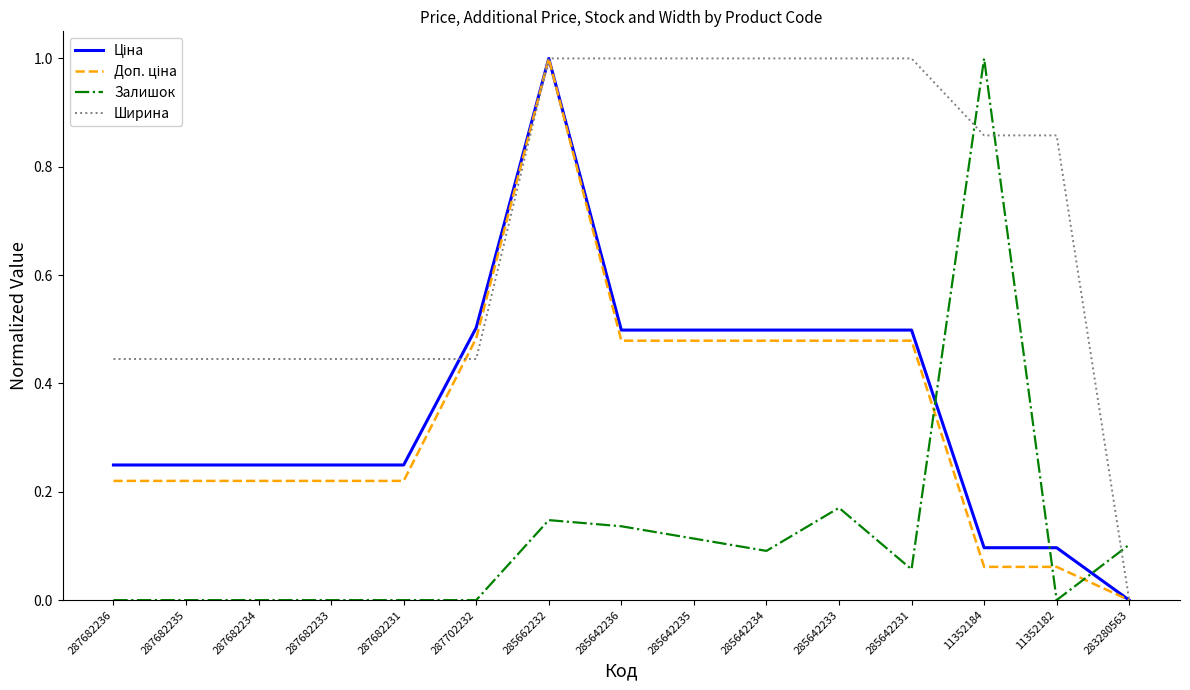

What position from the right is 11352182?

2